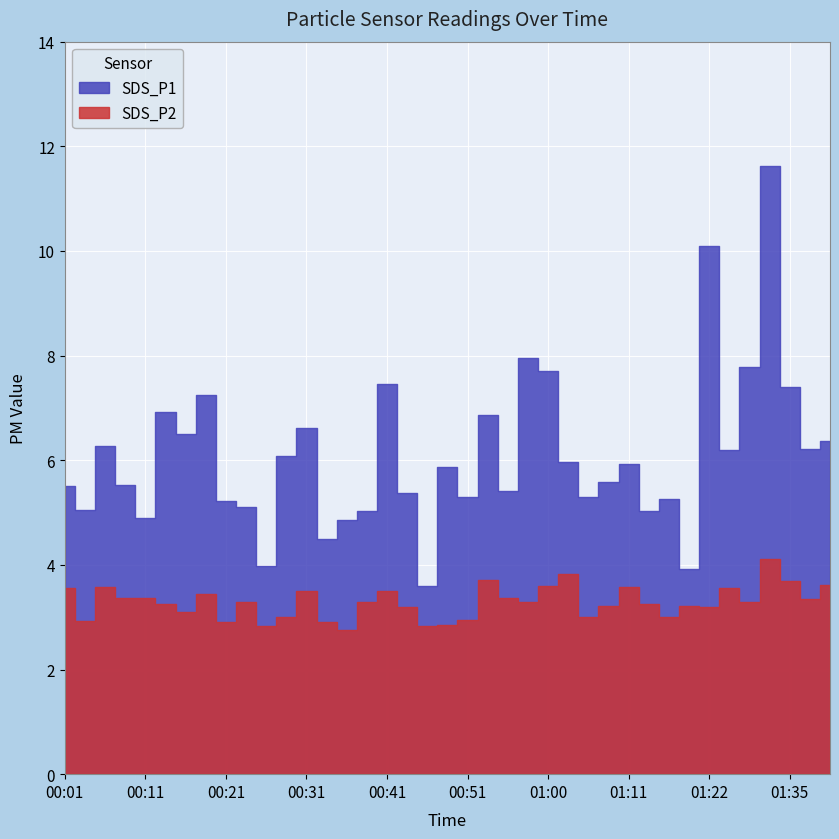

At 01:06, list the series in order from smallest to largest.

SDS_P2, SDS_P1